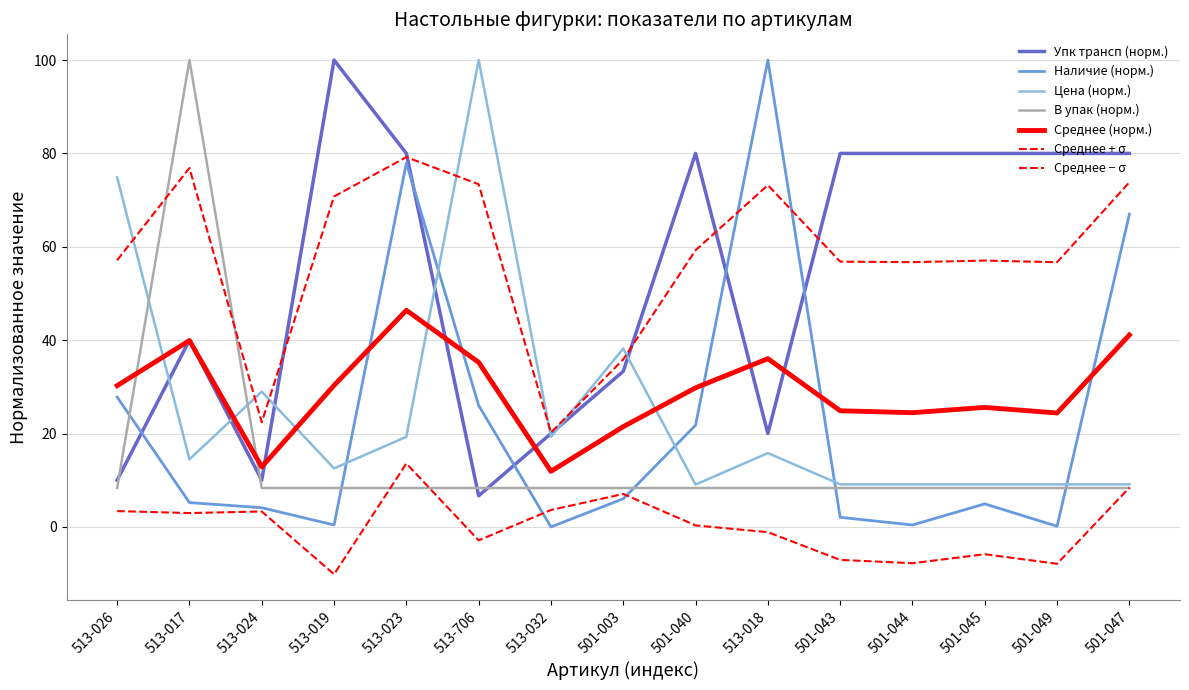

Does the chart have visible grid lines?

Yes